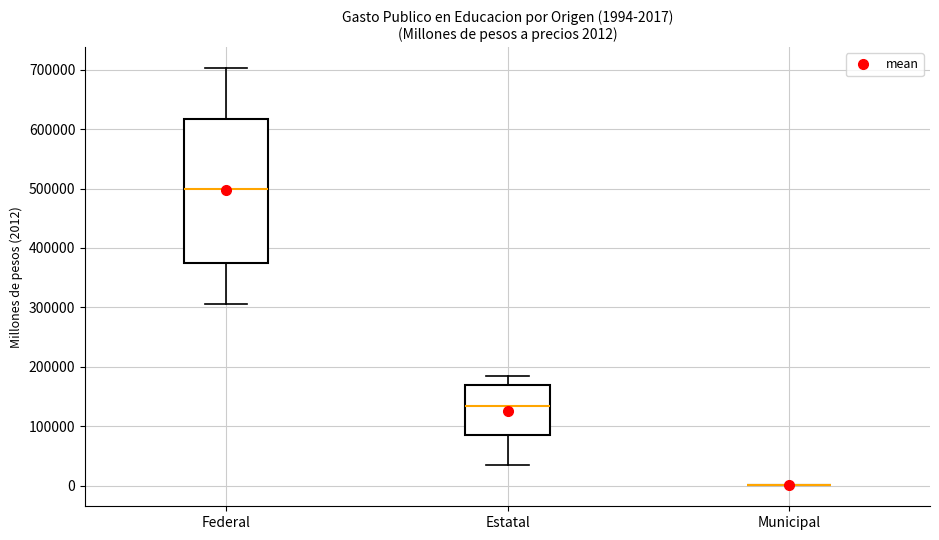

Comparing the boxes themselves (not the whiskers), which one is the tallest?

Federal